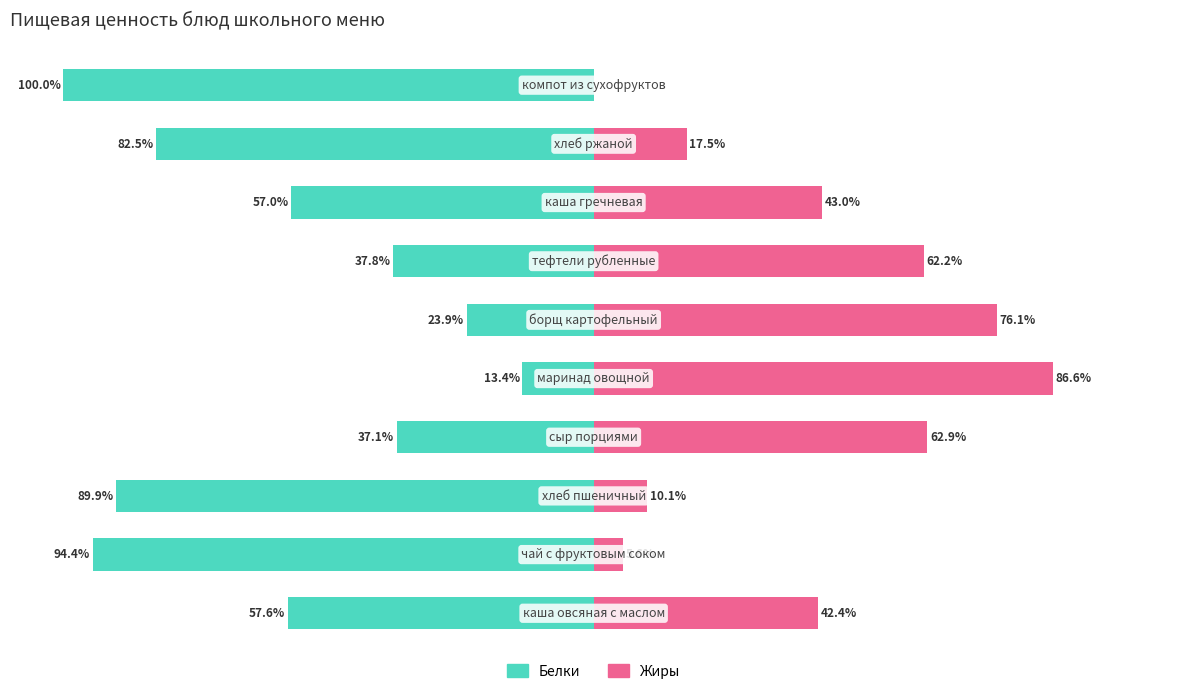

What is the sum of the Белки values at 4 and 6?

-51.2